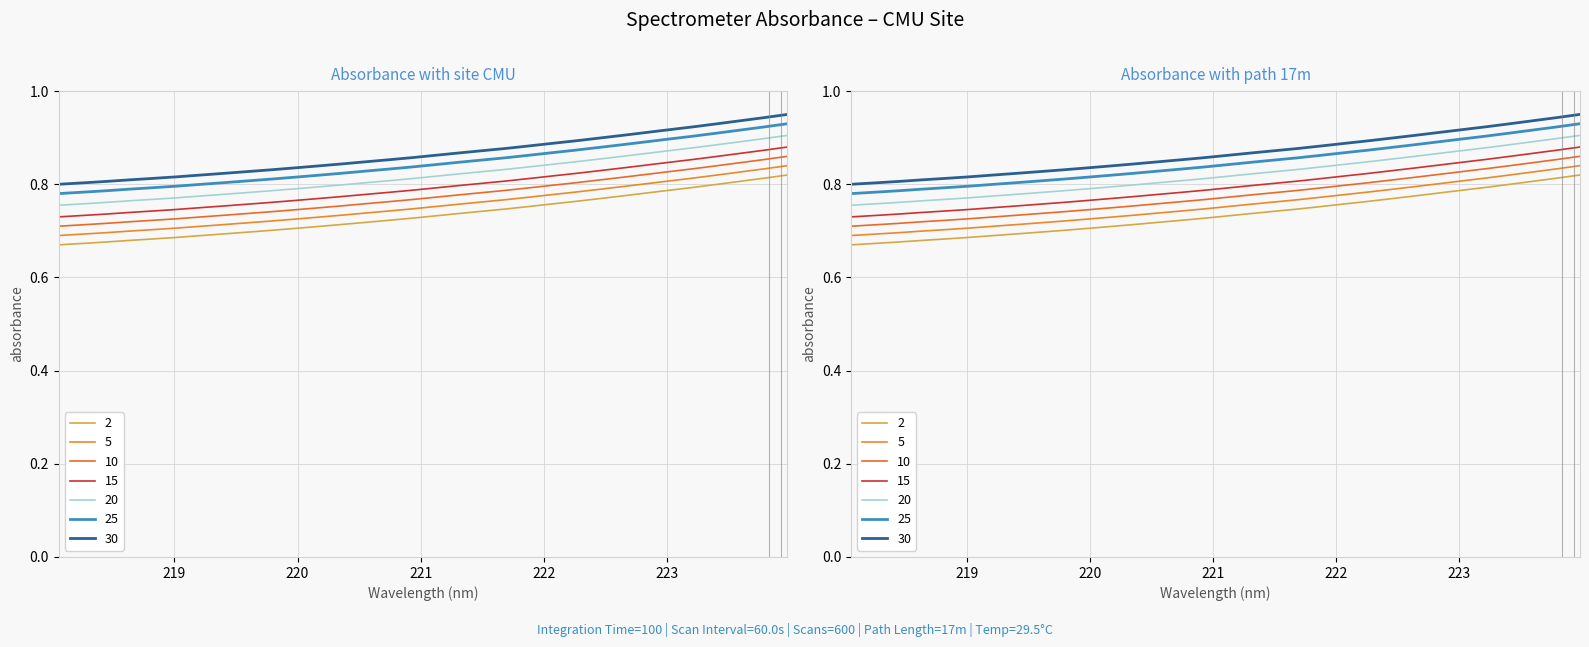

Is it true that the value at 222.8355 is 0.8?

True